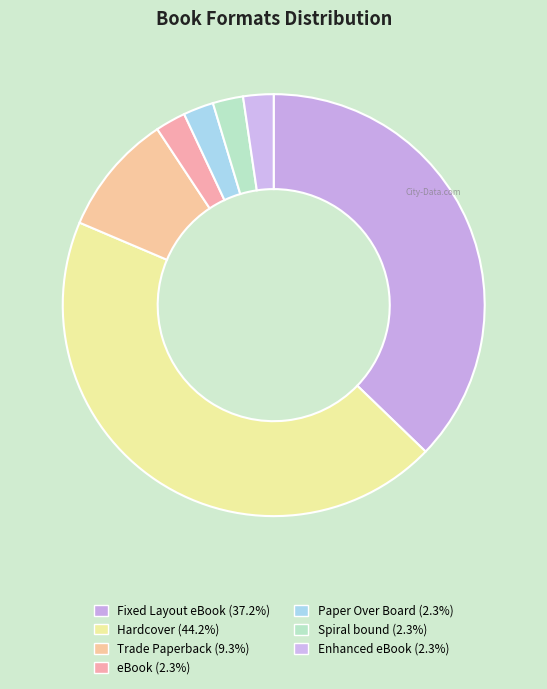

Rank the categories by value from highest to lowest.

Hardcover, Fixed Layout eBook, Trade Paperback, eBook, Paper Over Board, Spiral bound, Enhanced eBook